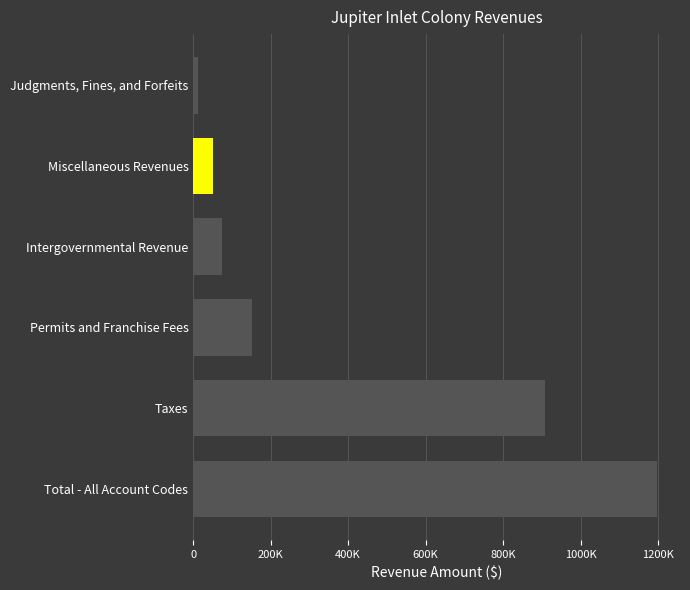

Rank the categories by value from lowest to highest.

Judgments, Fines, and Forfeits, Miscellaneous Revenues, Intergovernmental Revenue, Permits and Franchise Fees, Taxes, Total - All Account Codes